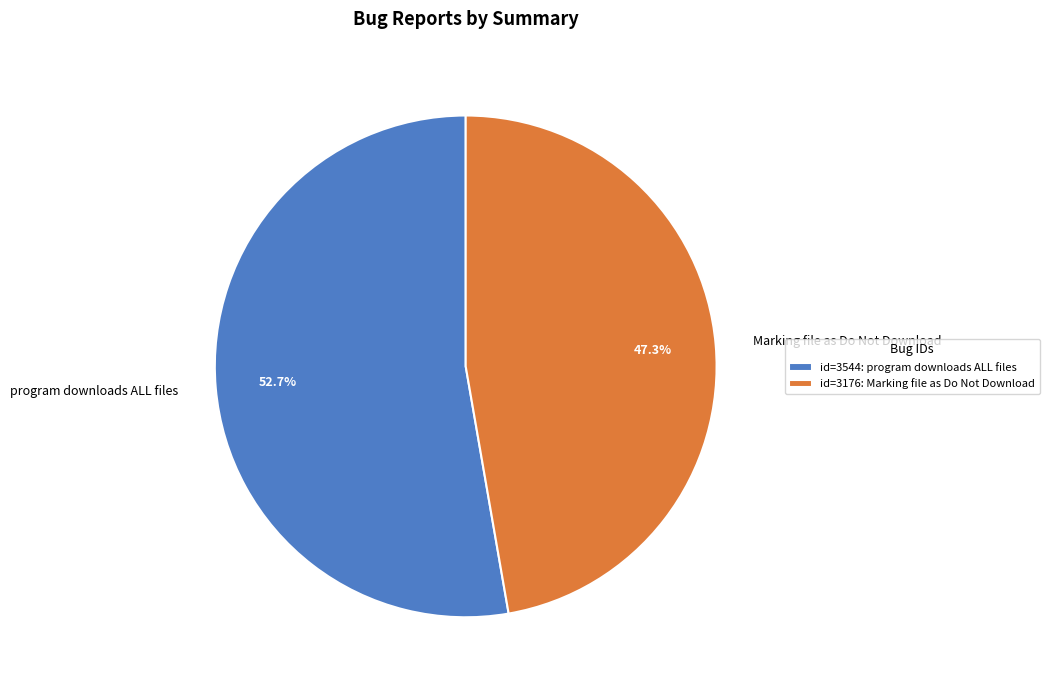

What percentage do program downloads ALL files and Marking file as Do Not Download together represent?

100.0%